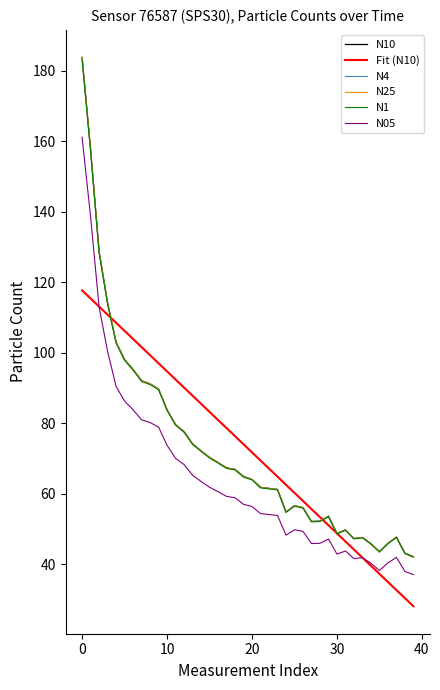

Which series ends up on top after the final intersection of N25 and Fit (N10)?

N25